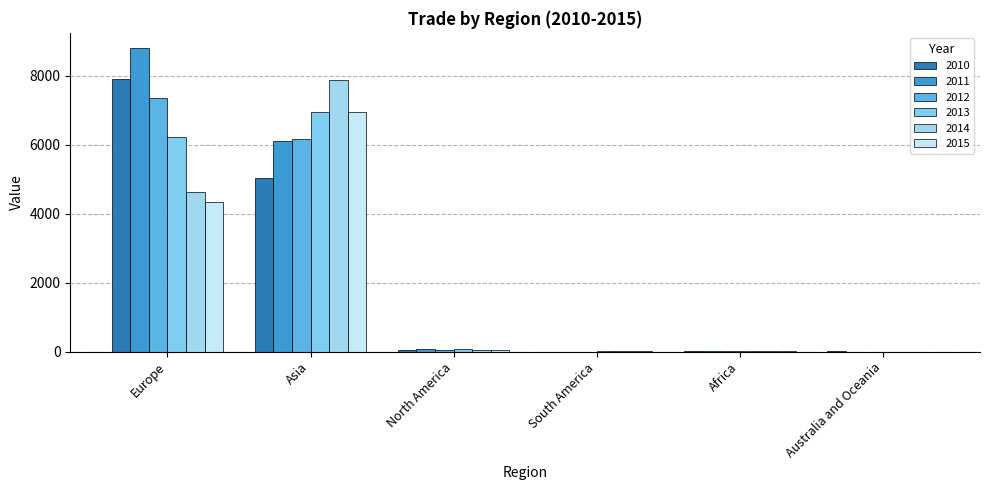

How many data points does each series have?

6